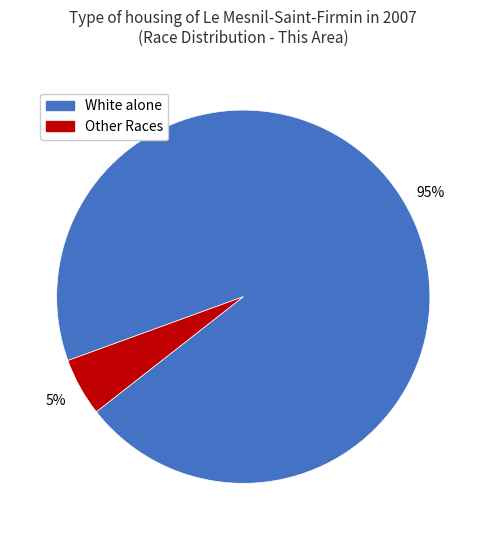

To the nearest percent, what is the difference between the largest and smallest slice percentages?

90%